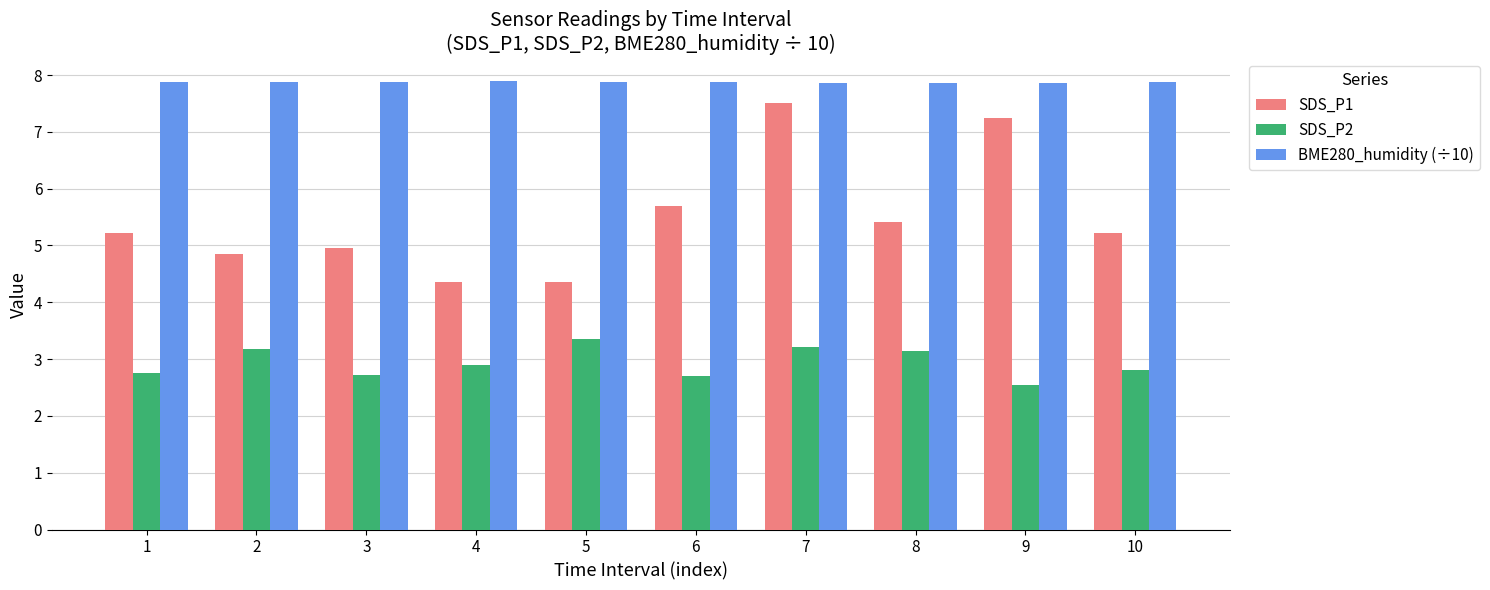

How many bars are there in each group?

3